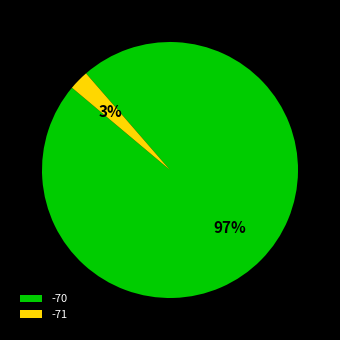

Is the sum of -70 and -71 greater than half?

Yes